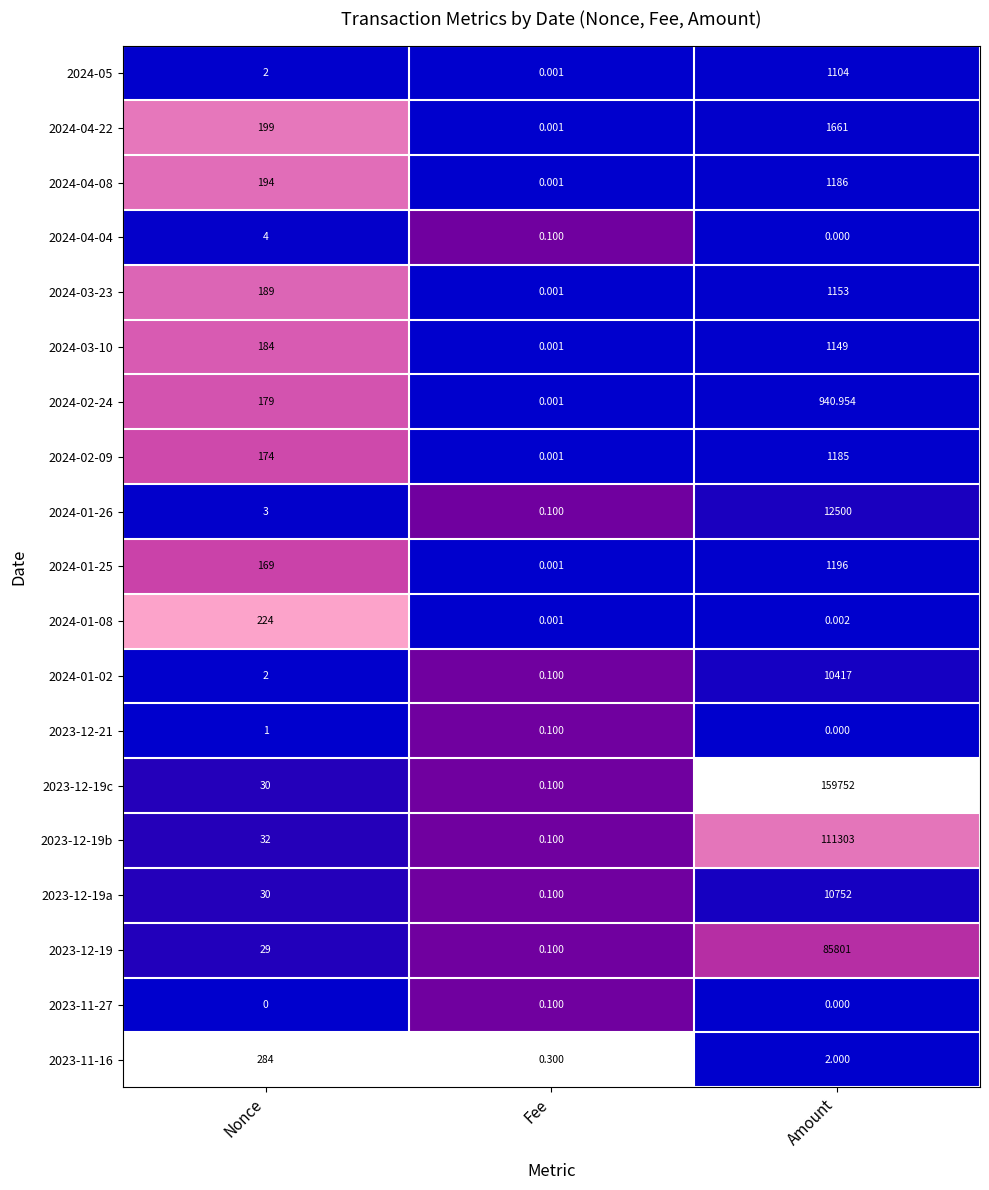

At which label is 2023-12-19b closest to 55651?

Nonce